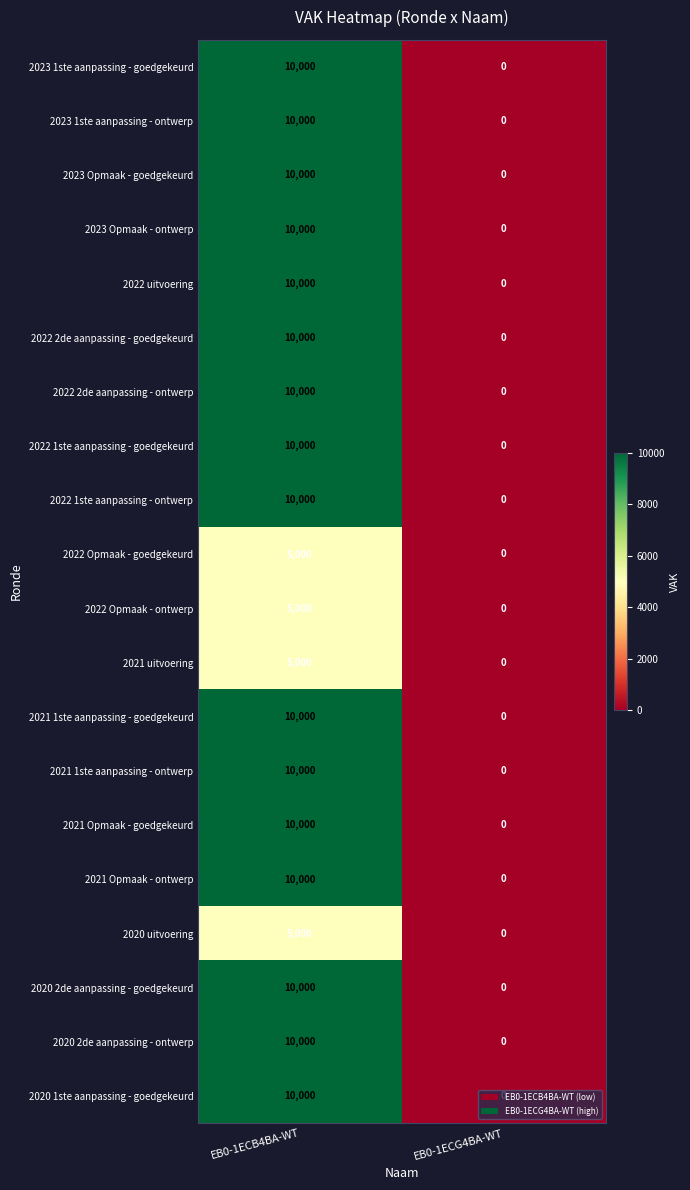

What is the maximum value shown in the chart?

10000